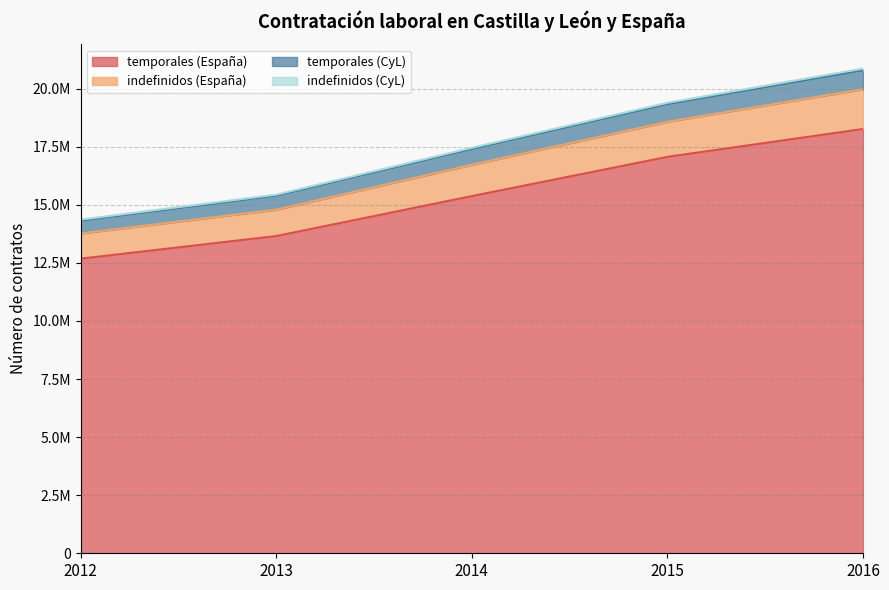

What is the difference between the maximum and second lowest values in the temporales (España) series?

4608027